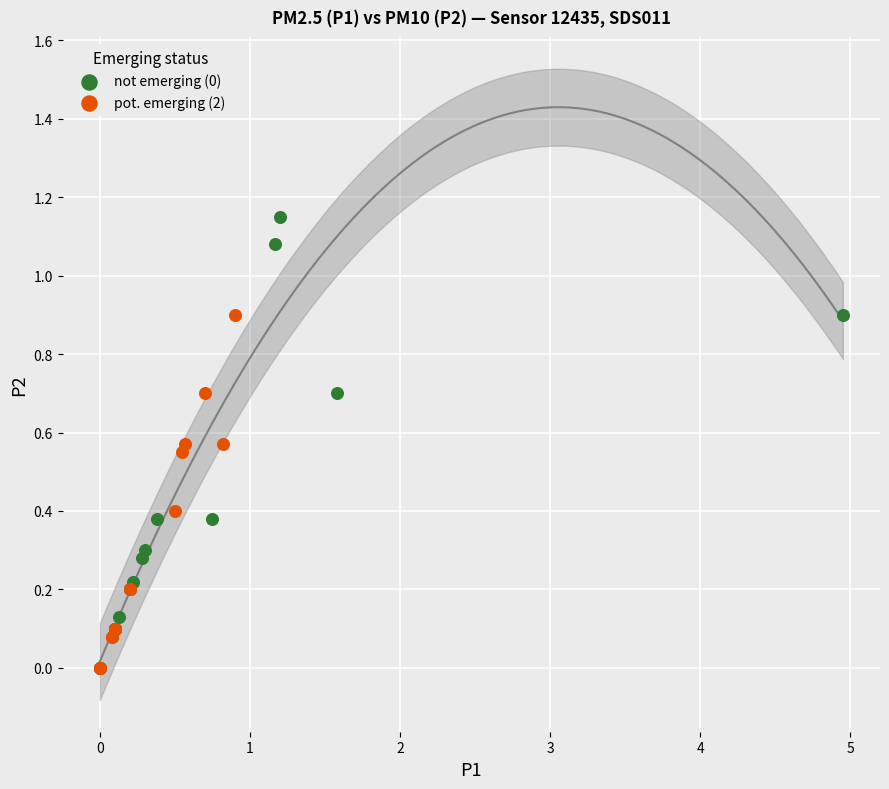

Which series has the largest Y range (max minus min)?

not emerging (0)